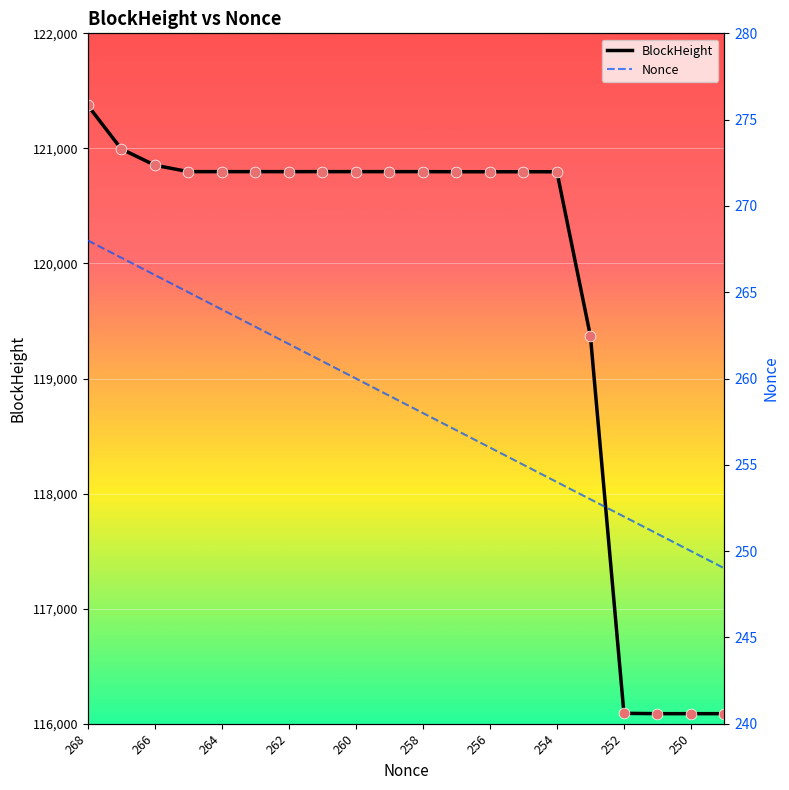

Which series has the widest spread of Y values?

BlockHeight